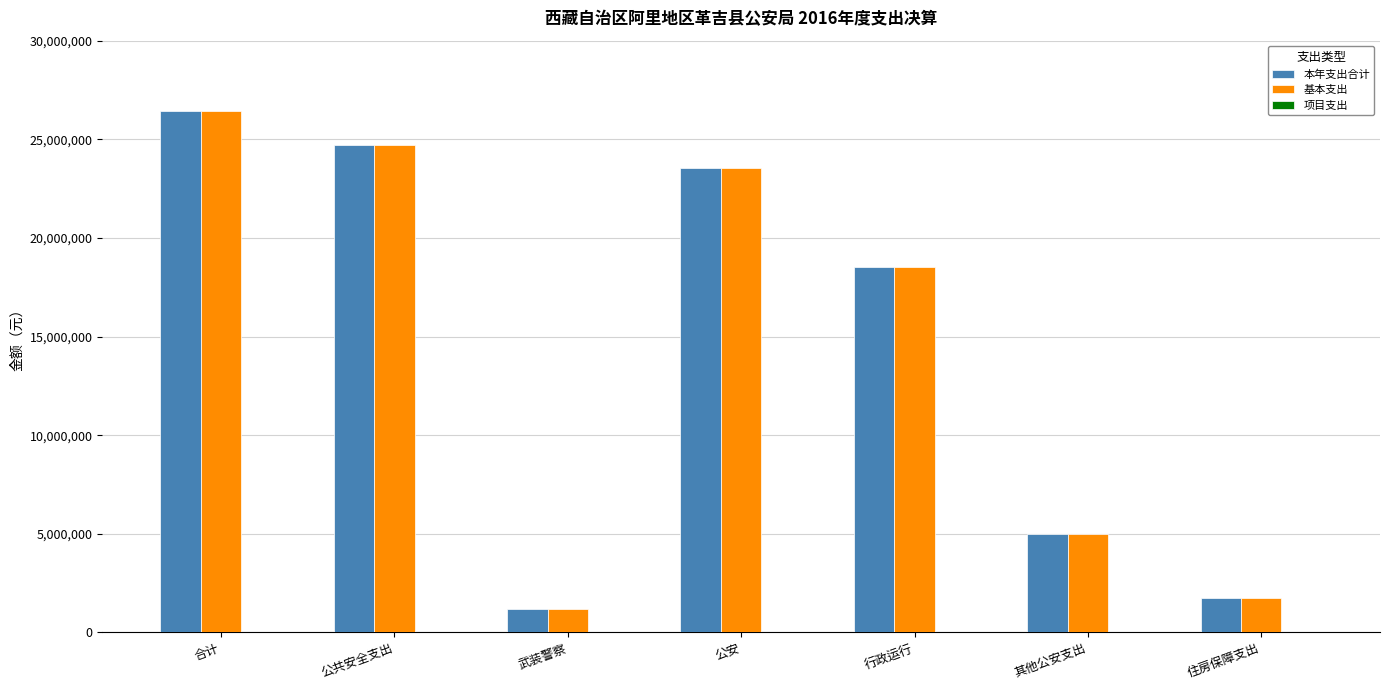

How many bars are there in total?

14